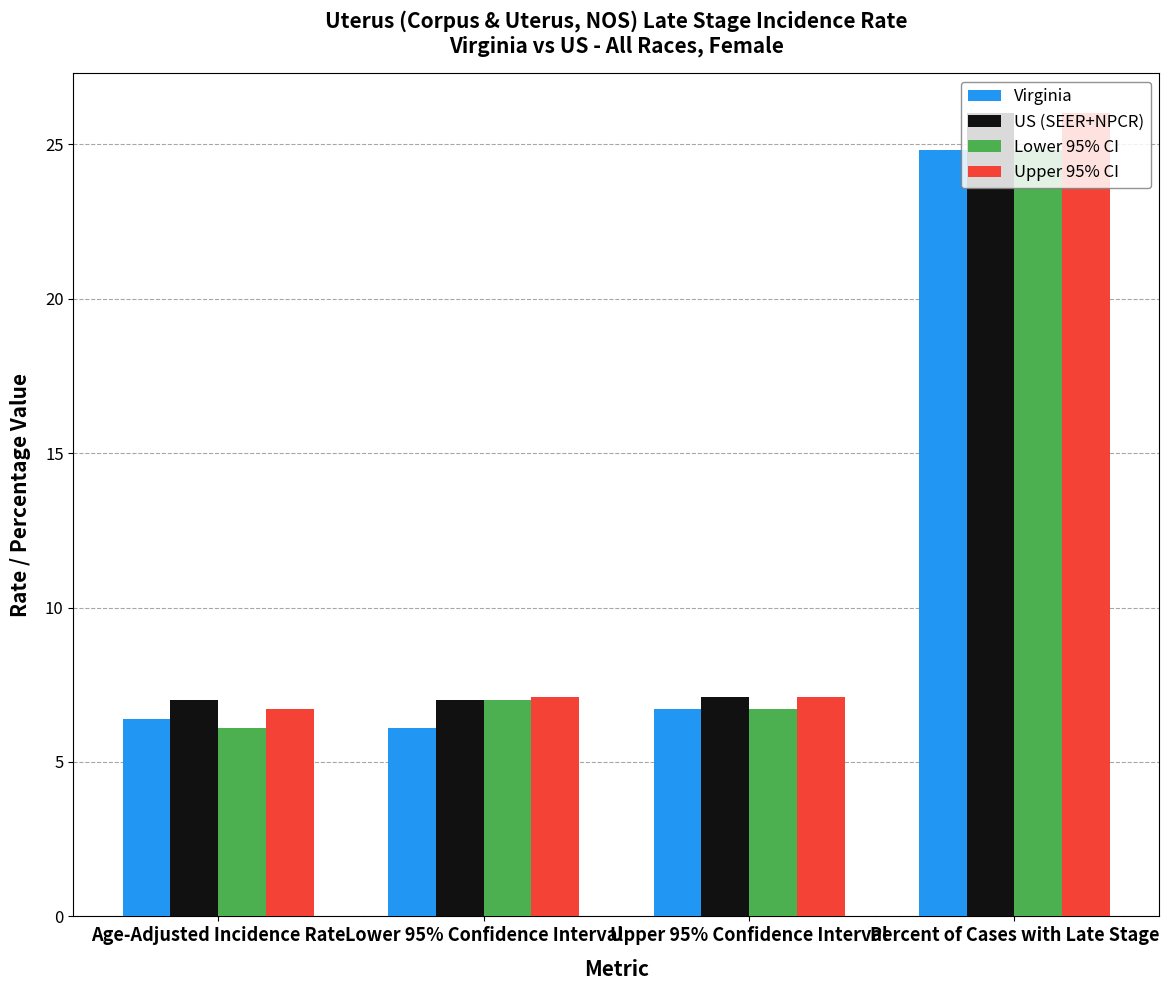

Is the value of Virginia at Percent of Cases with Late Stage greater than the value of Upper 95% CI at Lower 95% Confidence Interval?

Yes